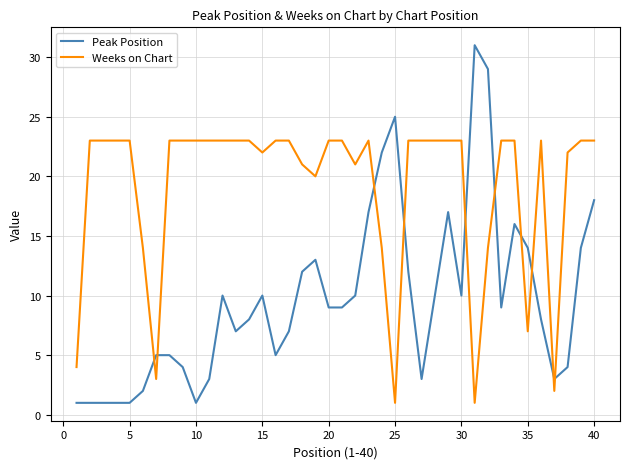

Rank the series by their maximum value, from highest to lowest.

Peak Position, Weeks on Chart